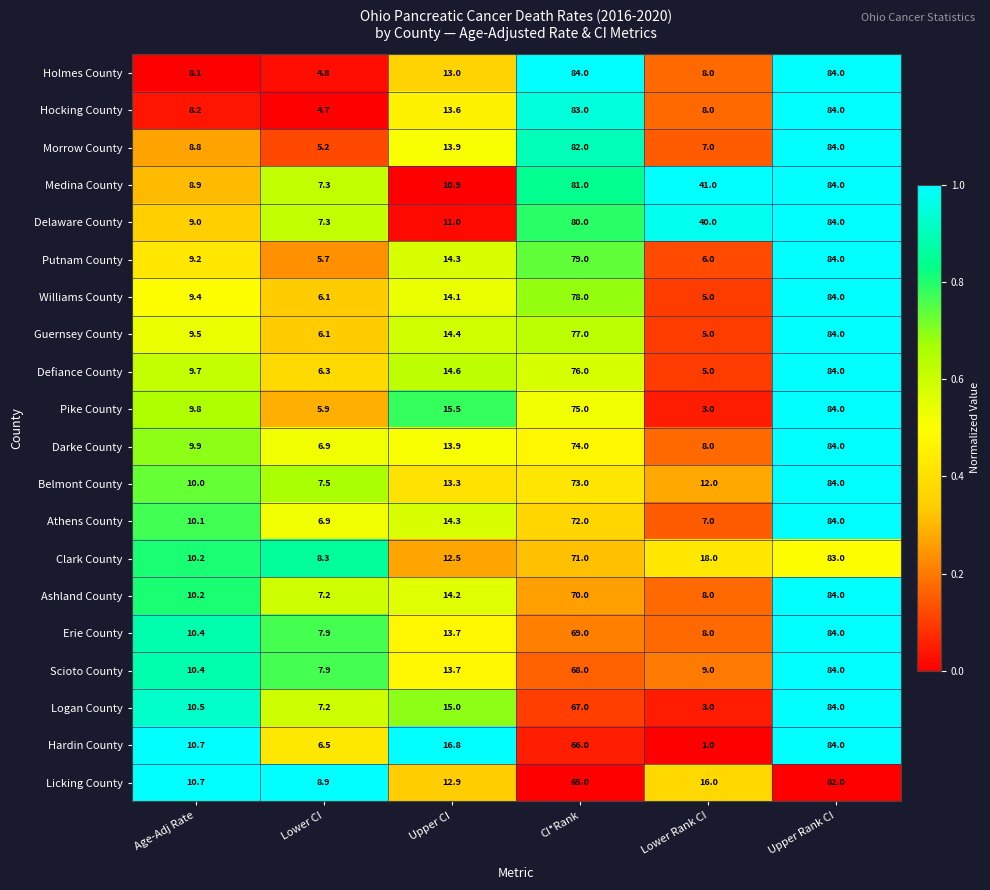

At which label does Erie County first exceed 13?

Upper CI